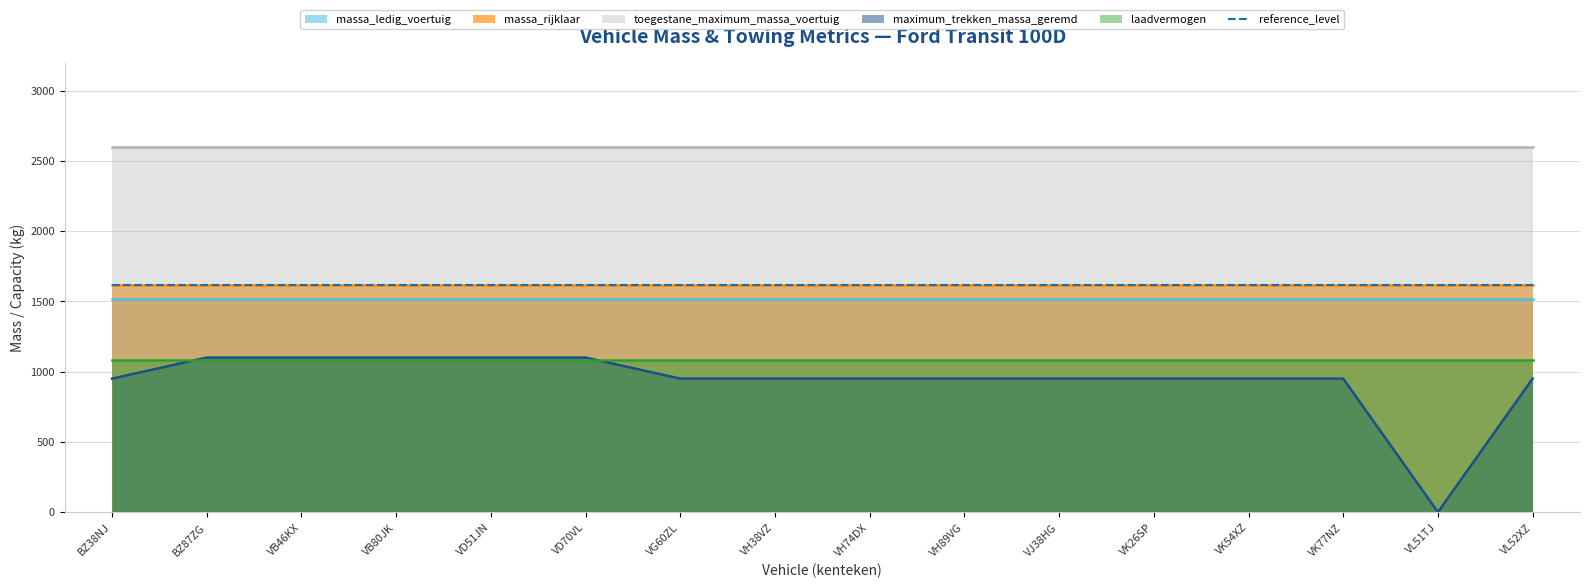

Reading left to right, transcribe all the data shown in this chart.

massa_ledig_voertuig: 1516	1516	1516	1516	1516	1516	1516	1516	1516	1516	1516	1516	1516	1516	1516	1516
massa_rijklaar: 1616	1616	1616	1616	1616	1616	1616	1616	1616	1616	1616	1616	1616	1616	1616	1616
toegestane_maximum_massa_voertuig: 2600	2600	2600	2600	2600	2600	2600	2600	2600	2600	2600	2600	2600	2600	2600	2600
maximum_trekken_massa_geremd: 950	1100	1100	1100	1100	1100	950	950	950	950	950	950	950	950	0	950
laadvermogen: 1084	1084	1084	1084	1084	1084	1084	1084	1084	1084	1084	1084	1084	1084	1084	1084